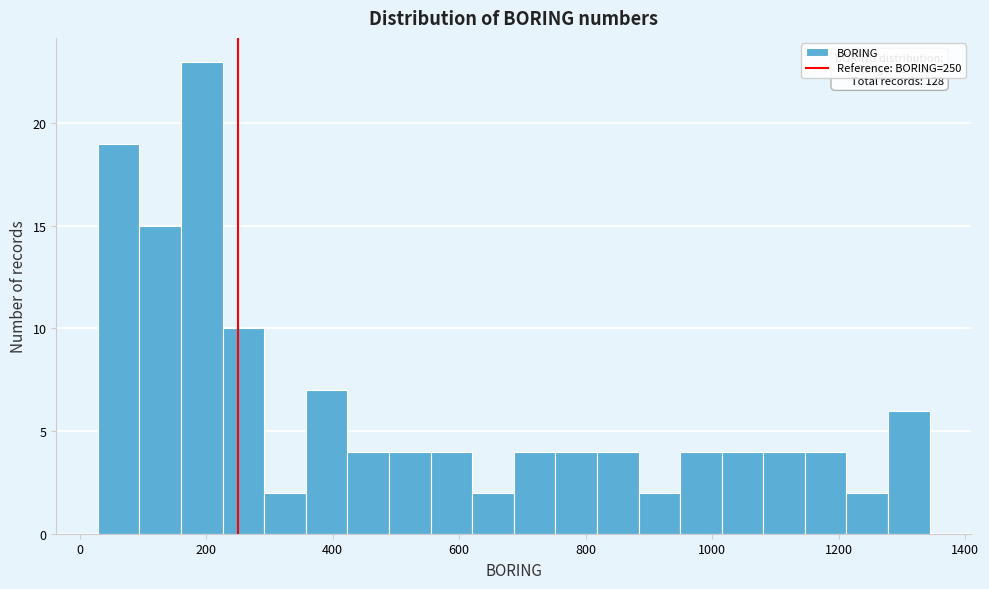

Read against the x-axis, roughly where is the centre of the tallest bar?

200